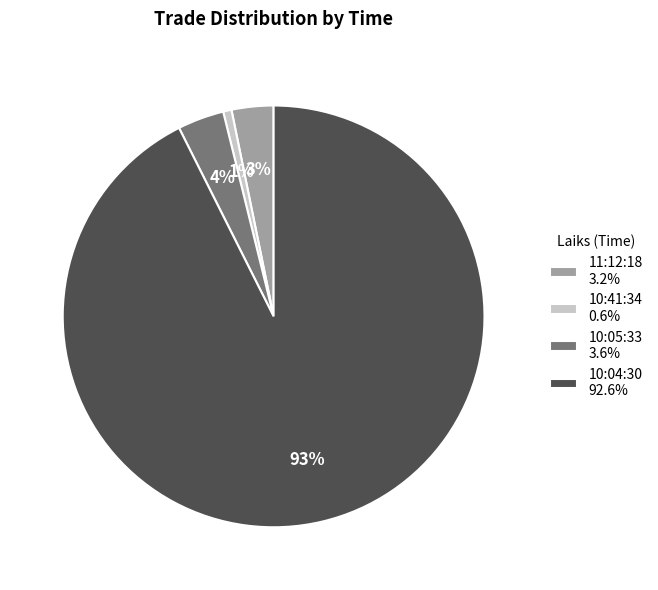

To the nearest percent, what is the difference between the 10:41:34 0.6% and 10:05:33 3.6% slice percentages?

3%